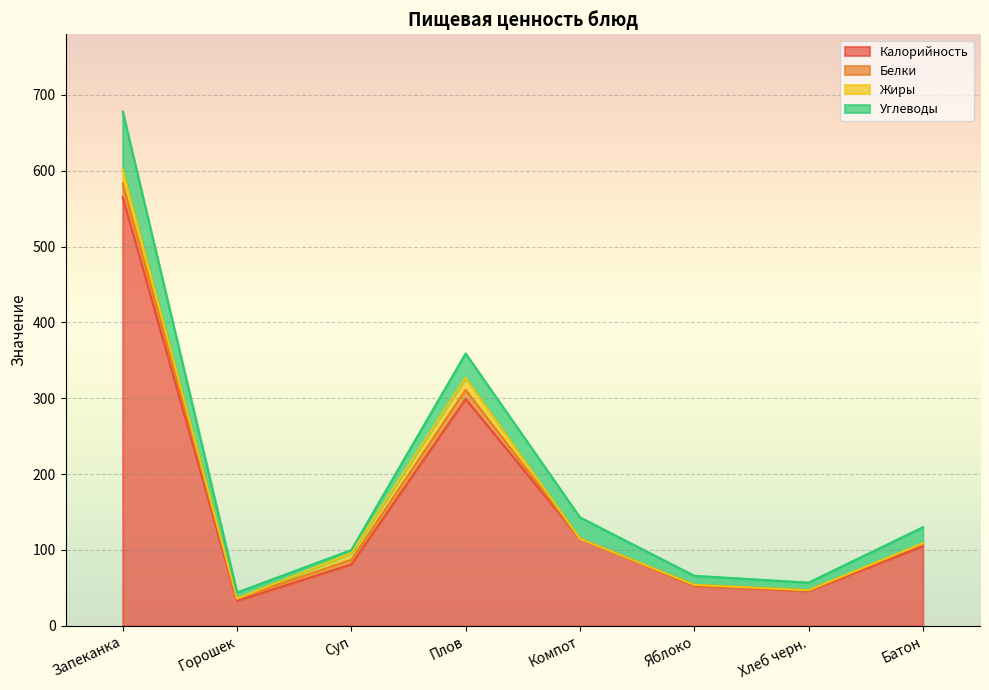

What is the average value of the Белки series?

6